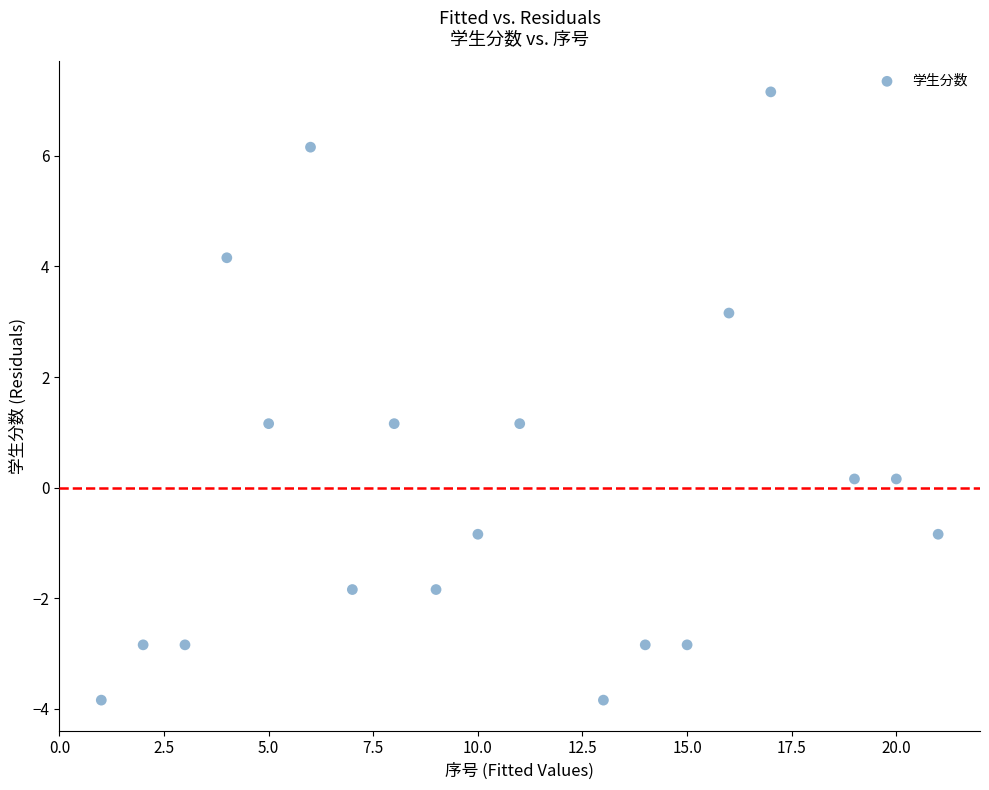

What is the range of Y values (max minus min)?

11.0